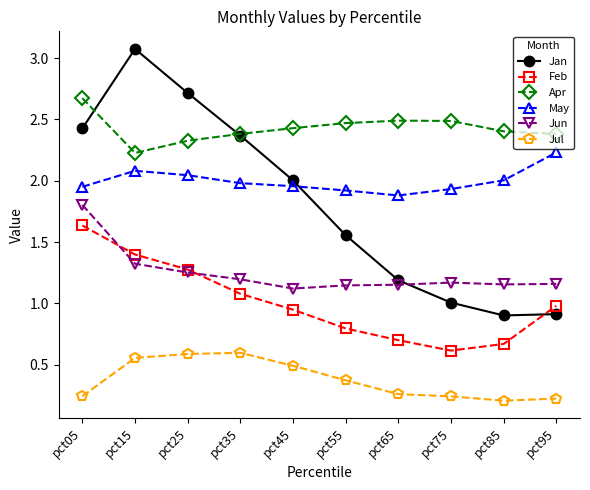

How many lines are shown in the chart?

6